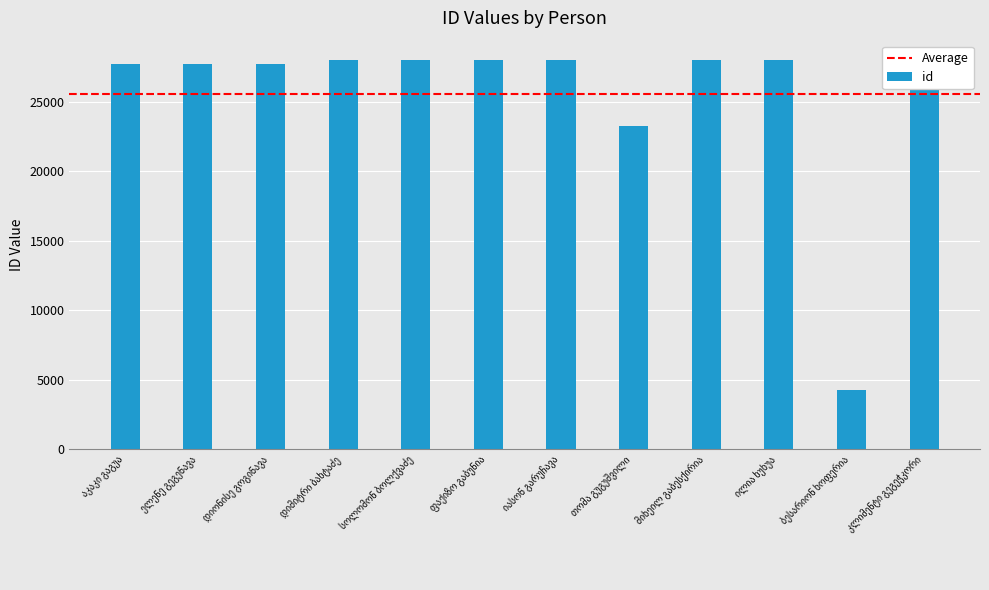

How many data points does each series have?

12